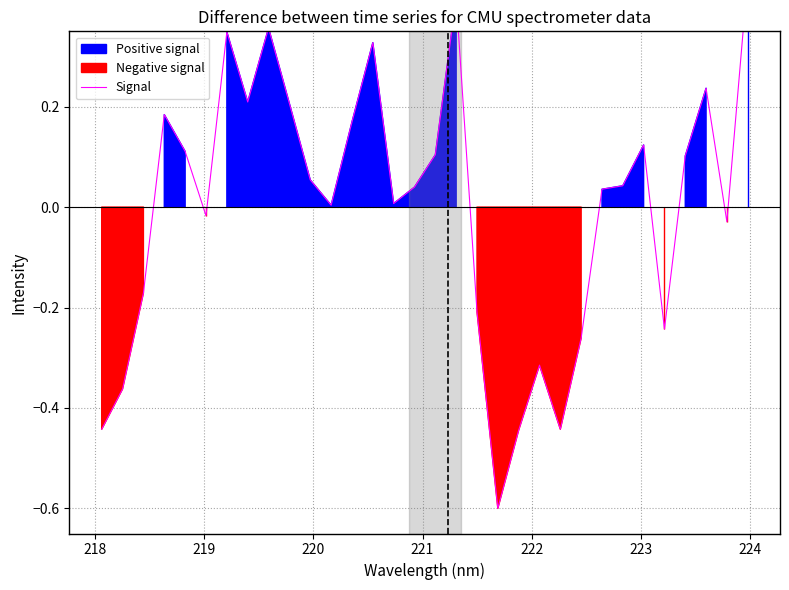

How many values are below 0?

12